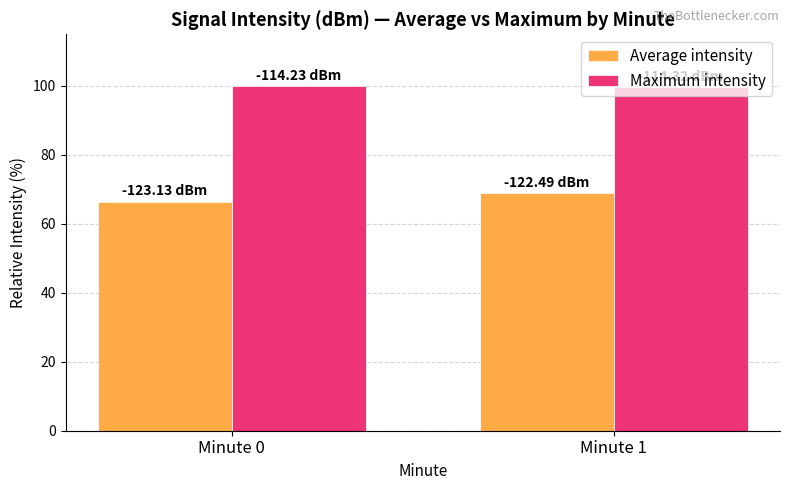

At Minute 0, list the series in order from smallest to largest.

Average intensity, Maximum intensity